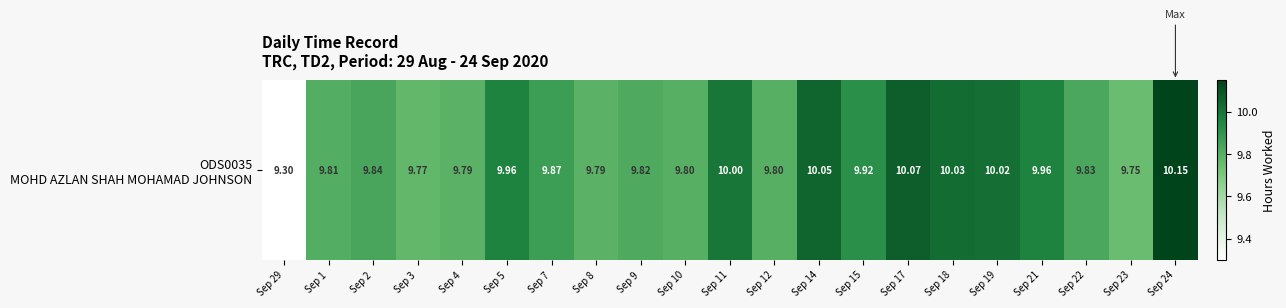

True or false: the data shows 9.8 at Sep 2.

True